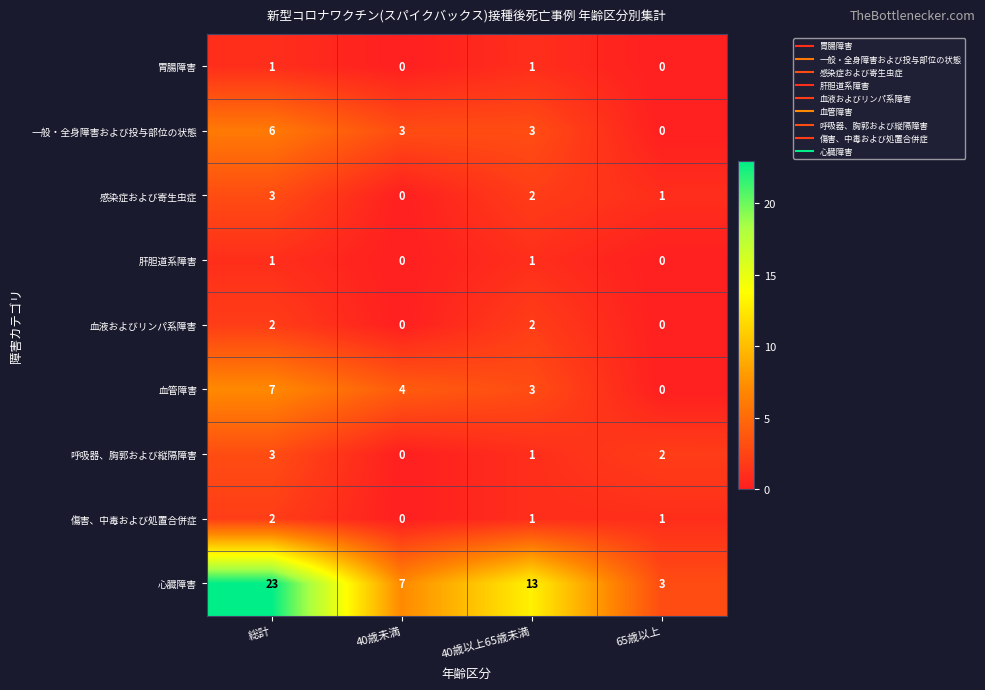

What is the greatest value displayed?

23